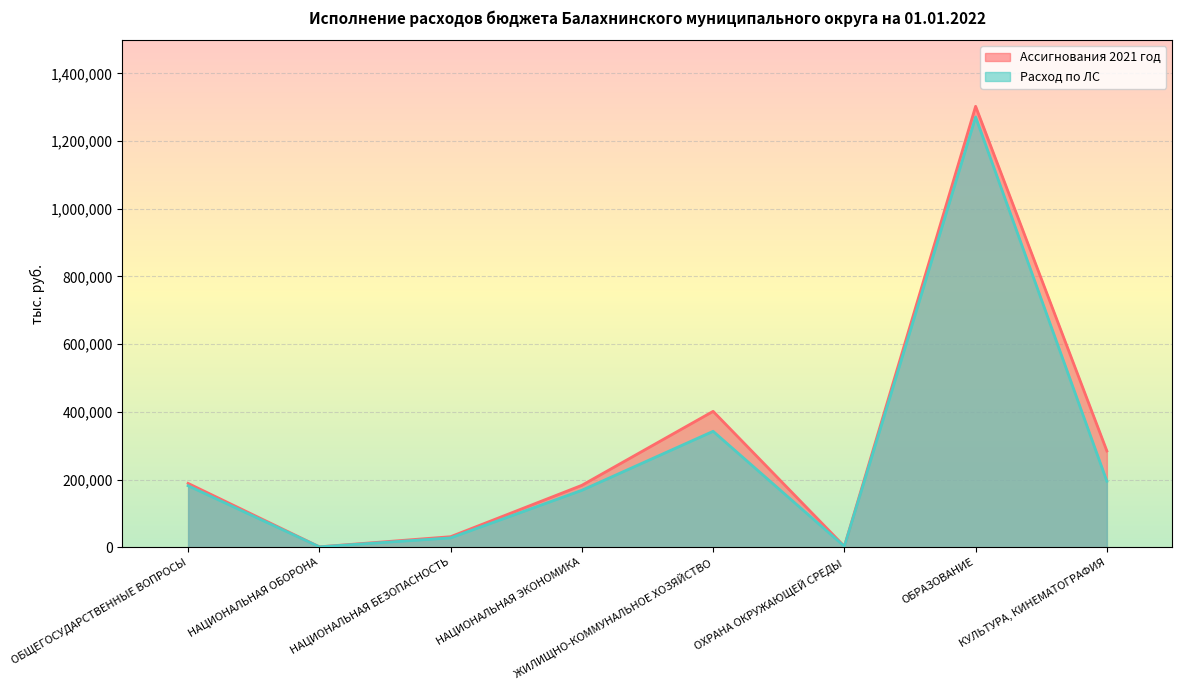

True or false: Расход по ЛС and Ассигнования 2021 год intersect in this chart.

False